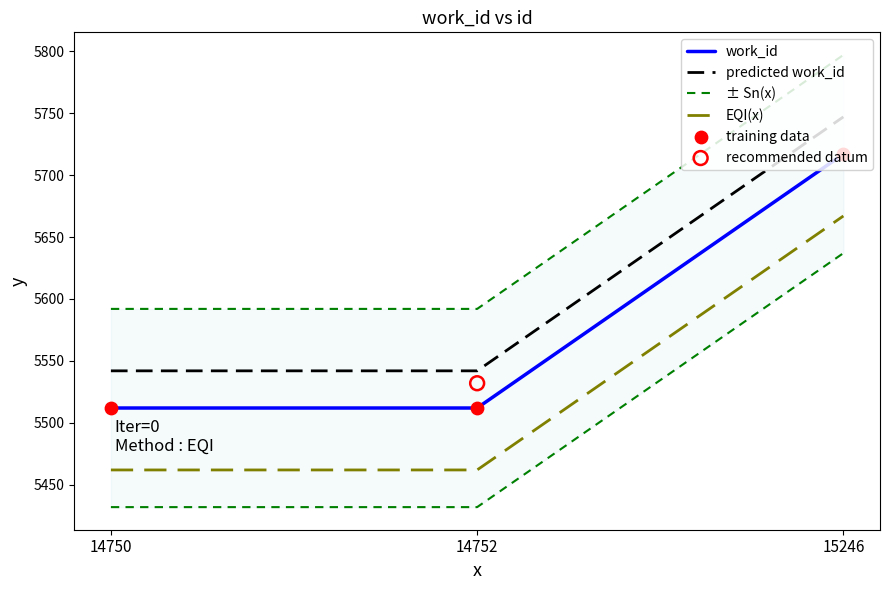

Which series reaches the minimum Y coordinate?

EQI(x)